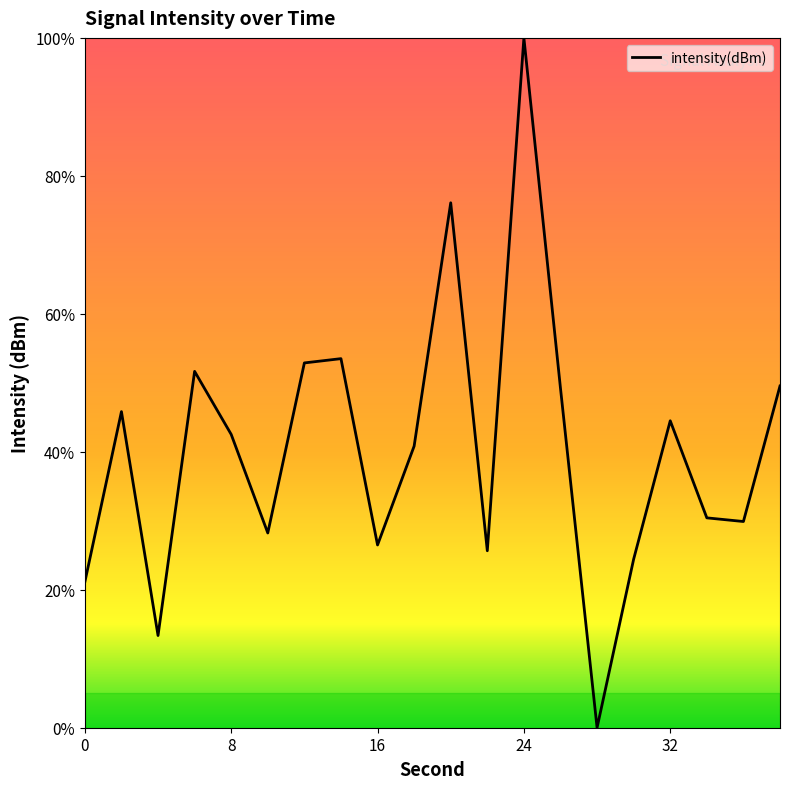

Count the number of values greater than 42.

10